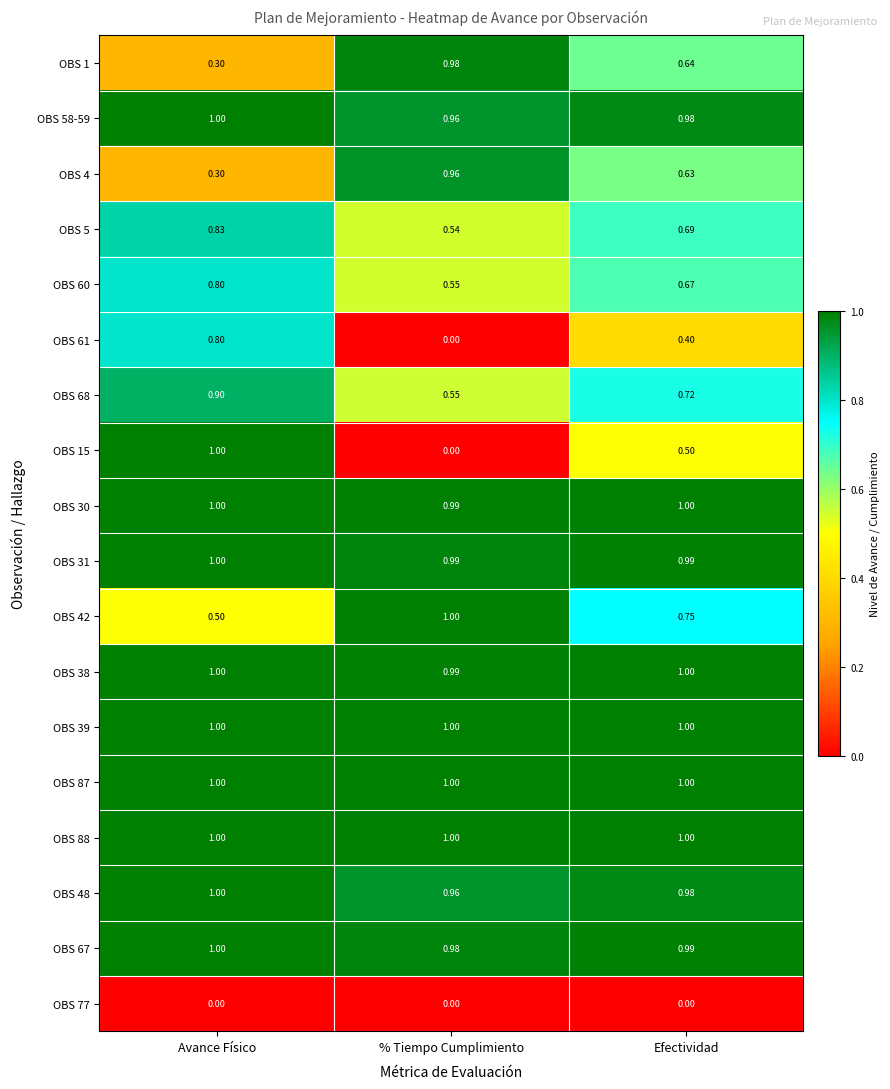

List the labels in order of OBS 15 value, largest first.

Avance Físico, Efectividad, % Tiempo Cumplimiento